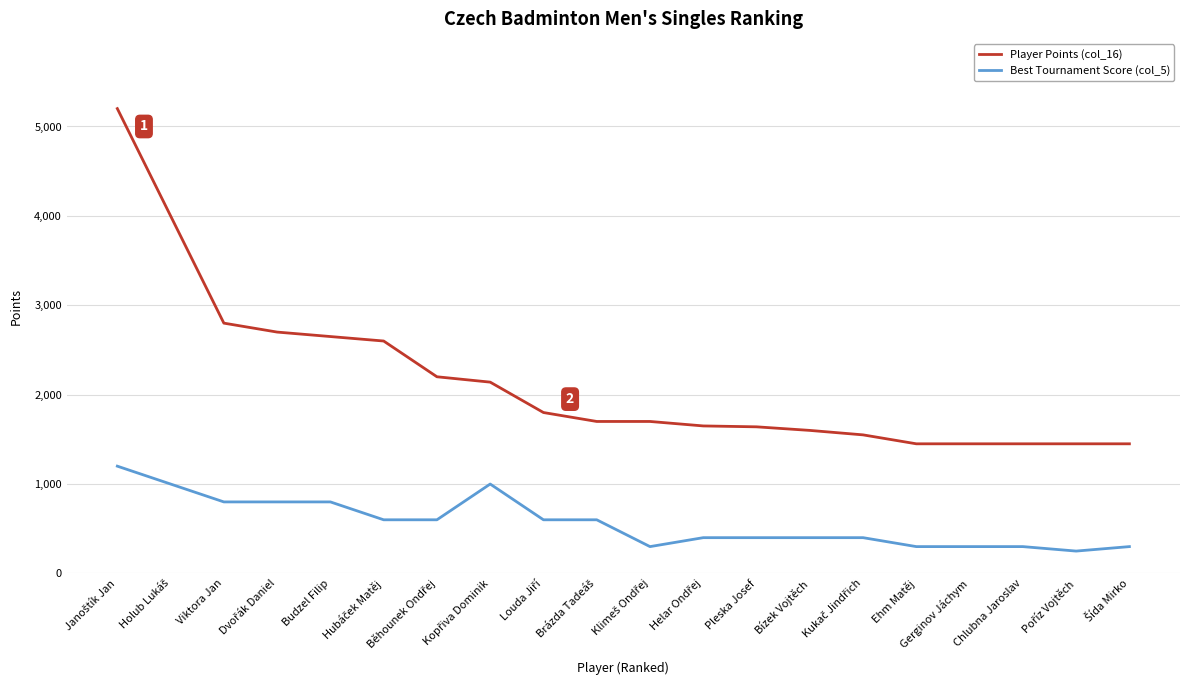

True or false: Player Points (col_16) and Best Tournament Score (col_5) intersect in this chart.

False